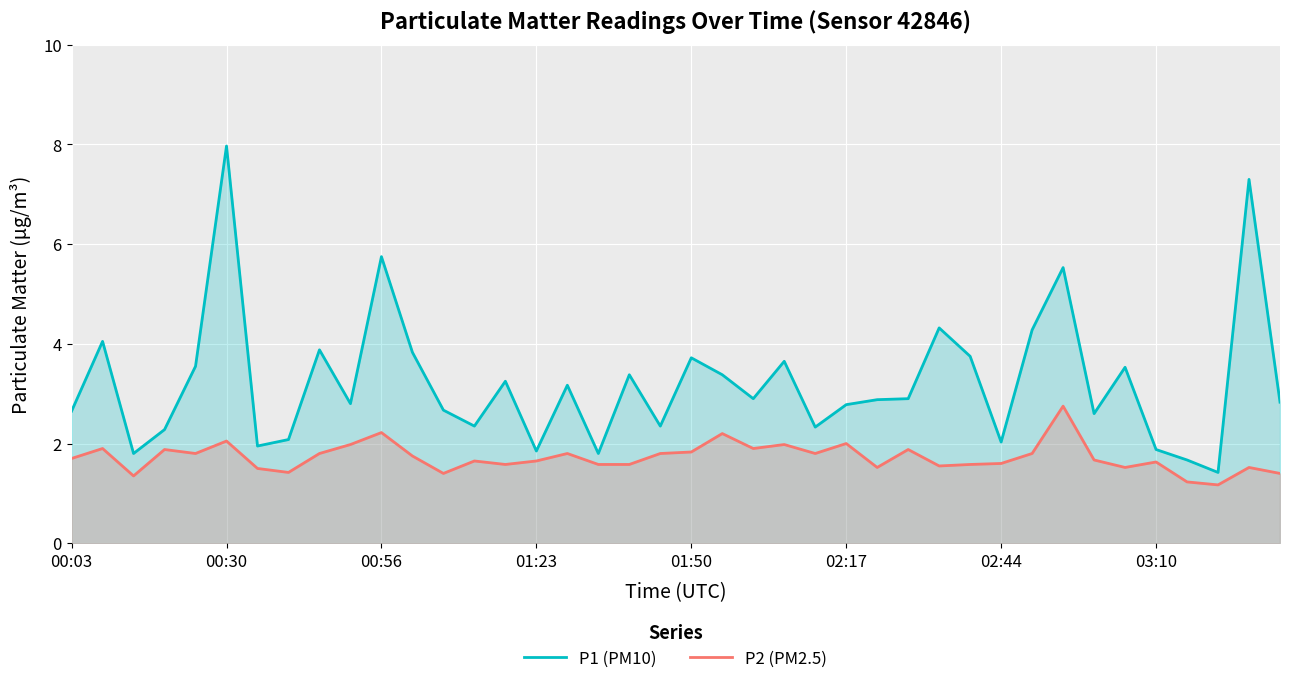

List the series in order of their peak value, highest first.

P1 (PM10), P2 (PM2.5)